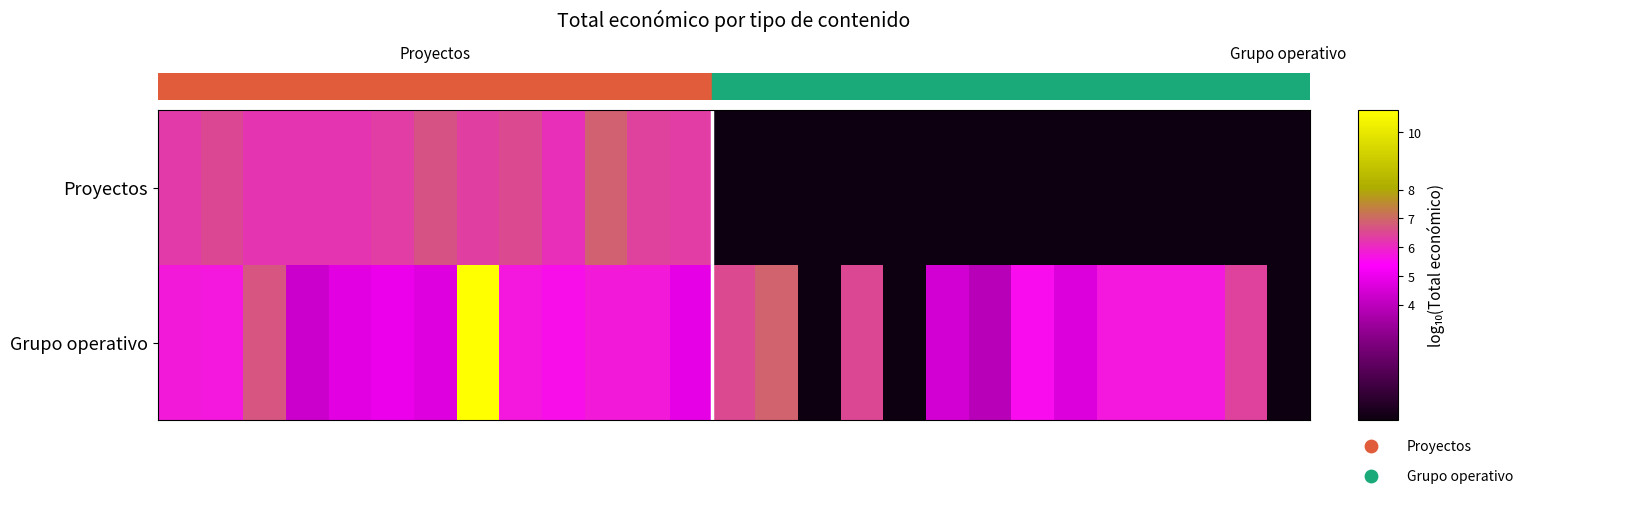

Which has a higher value, 7 or 12?

7